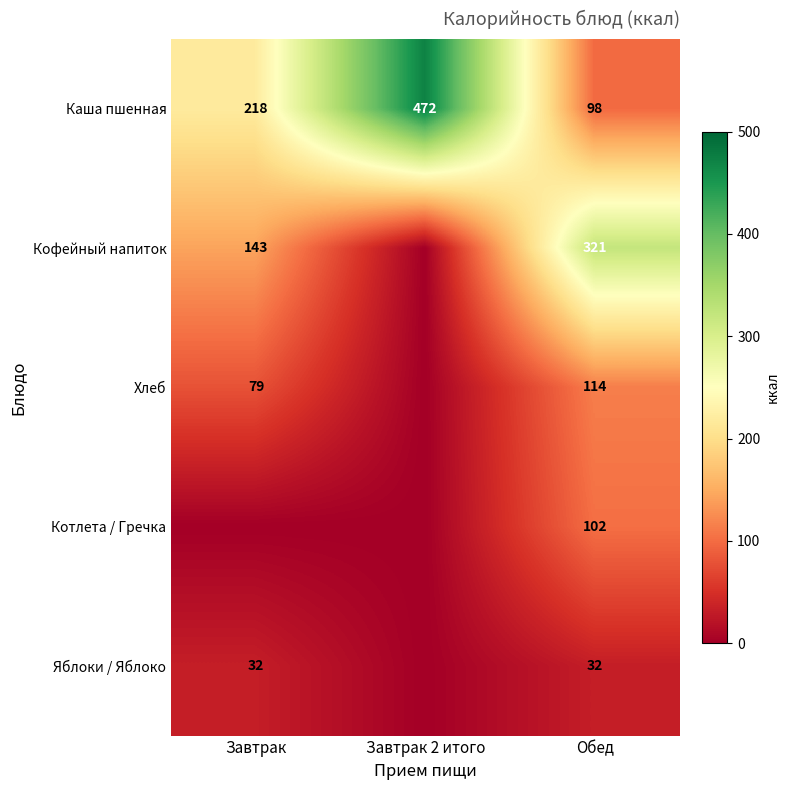

What is the total value across all series at Обед?

667